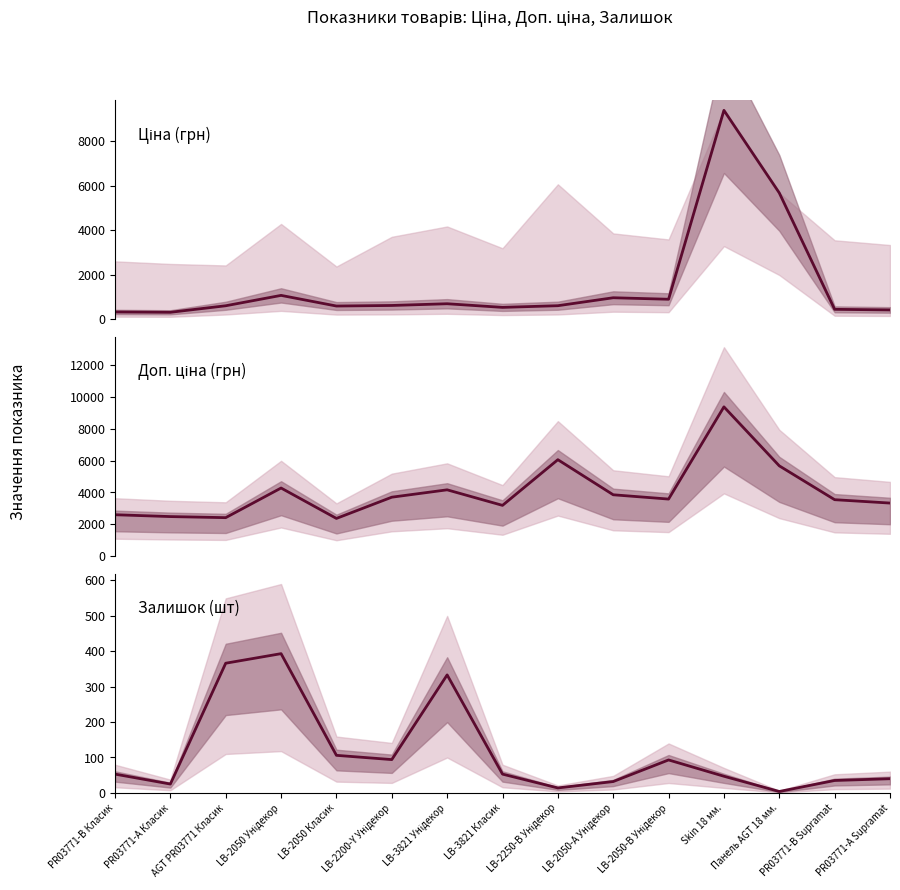

What is the difference between the Ціна values at Панель AGT 18 мм. and LB-2050-В Унідекор?

4777.9